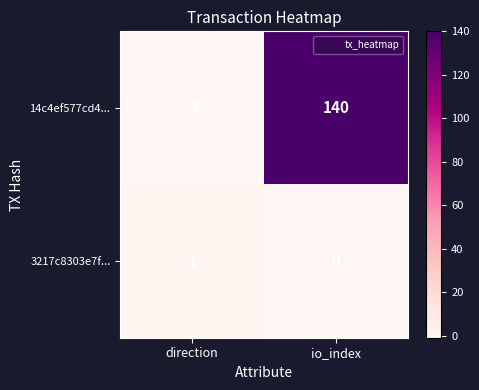

The 3217c8303e7f... series shows 1 at io_index. True or false?

False